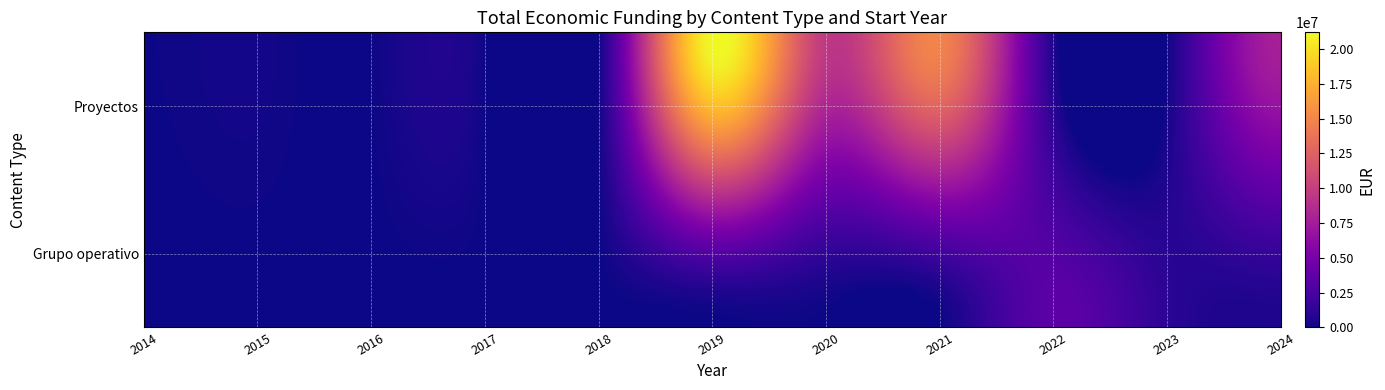

What is the total value across all series at 2019?

21209302